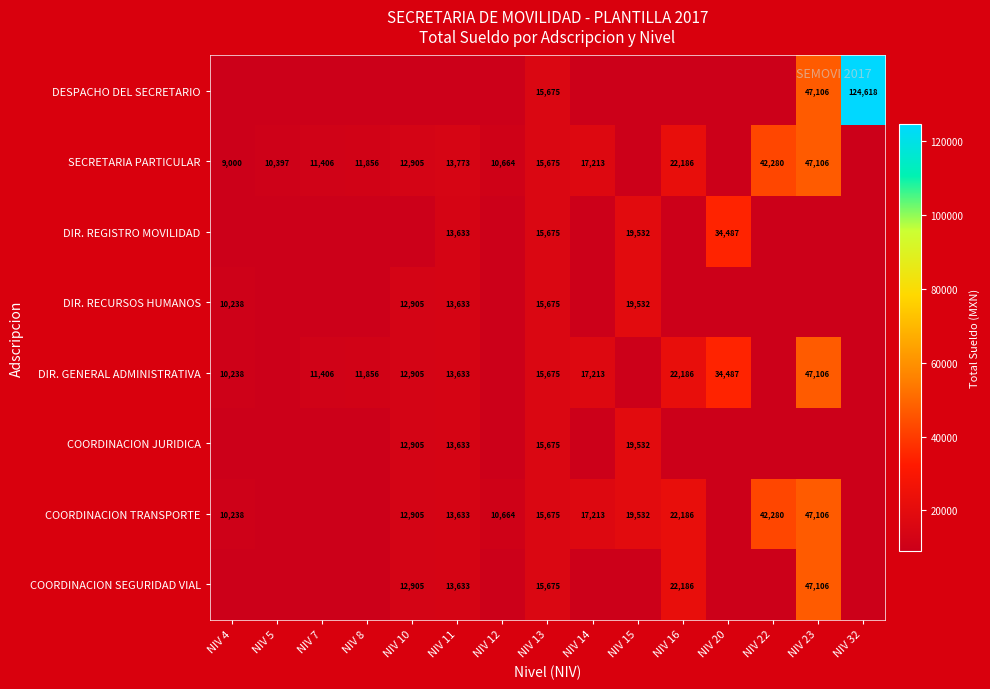

Which category has the highest value across all series?

NIV 32